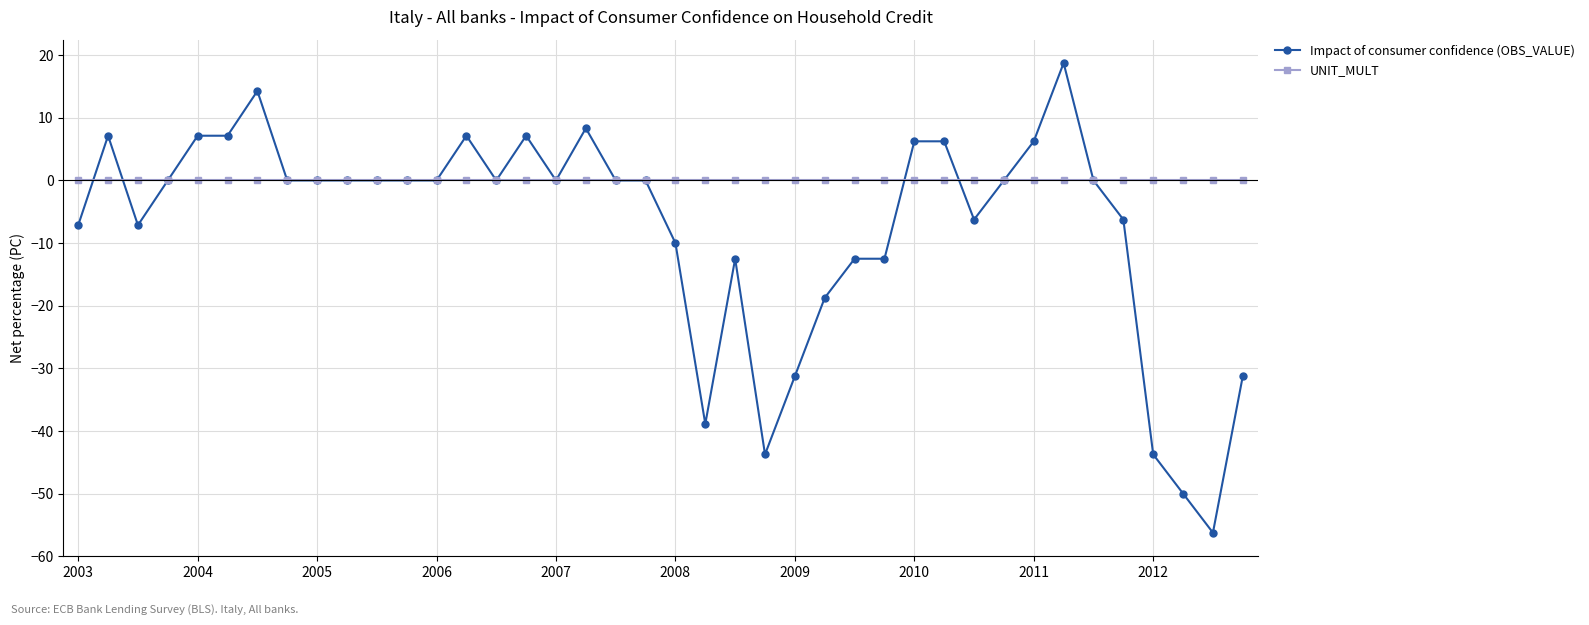

What is the maximum value for Impact of consumer confidence (OBS_VALUE)?

18.8